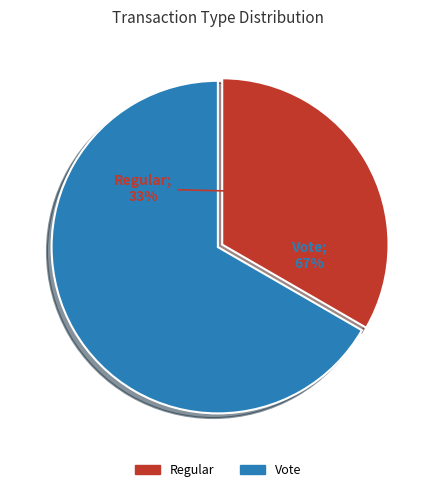

Is the sum of Regular and Vote greater than half?

Yes